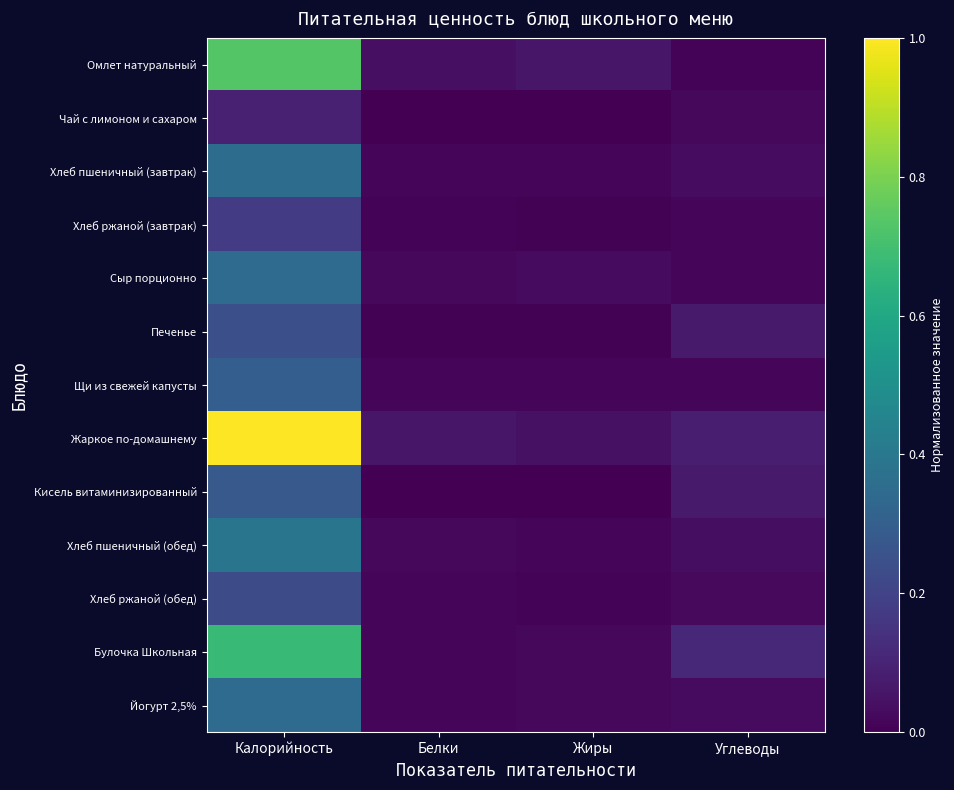

Reading left to right, extract all data points from this chart.

Омлет натуральный: Калорийность=0.7	Белки=0.0	Жиры=0.1	Углеводы=0.0
Чай с лимоном и сахаром: Калорийность=0.1	Белки=0.0	Жиры=0.0	Углеводы=0.0
Хлеб пшеничный (завтрак): Калорийность=0.4	Белки=0.0	Жиры=0.0	Углеводы=0.0
Хлеб ржаной (завтрак): Калорийность=0.2	Белки=0.0	Жиры=0.0	Углеводы=0.0
Сыр порционно: Калорийность=0.4	Белки=0.0	Жиры=0.0	Углеводы=0.0
Печенье: Калорийность=0.2	Белки=0.0	Жиры=0.0	Углеводы=0.1
Щи из свежей капусты: Калорийность=0.3	Белки=0.0	Жиры=0.0	Углеводы=0.0
Жаркое по-домашнему: Калорийность=1.0	Белки=0.1	Жиры=0.0	Углеводы=0.1
Кисель витаминизированный: Калорийность=0.3	Белки=0.0	Жиры=0.0	Углеводы=0.1
Хлеб пшеничный (обед): Калорийность=0.4	Белки=0.0	Жиры=0.0	Углеводы=0.0
Хлеб ржаной (обед): Калорийность=0.2	Белки=0.0	Жиры=0.0	Углеводы=0.0
Булочка Школьная: Калорийность=0.7	Белки=0.0	Жиры=0.0	Углеводы=0.1
Йогурт 2,5%: Калорийность=0.3	Белки=0.0	Жиры=0.0	Углеводы=0.0